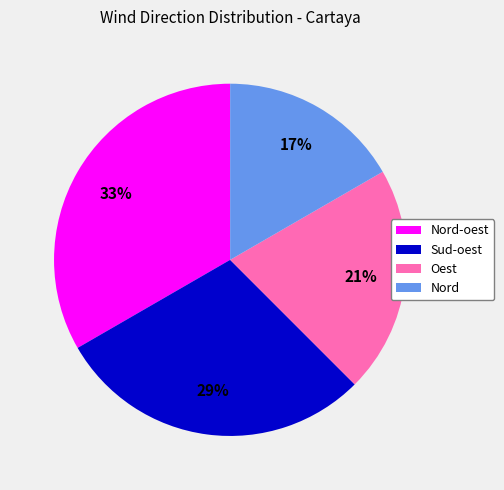

To the nearest percent, what percentage of the pie is Nord?

17%